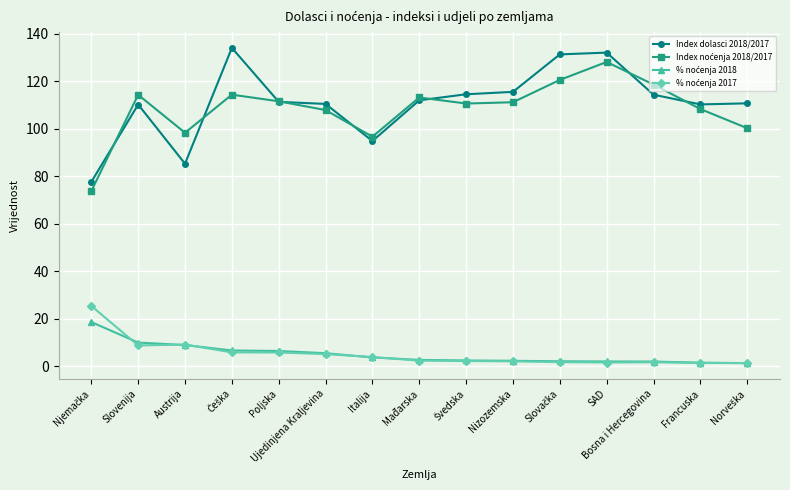

What is the difference between the highest and lowest values at Slovenija?

105.5